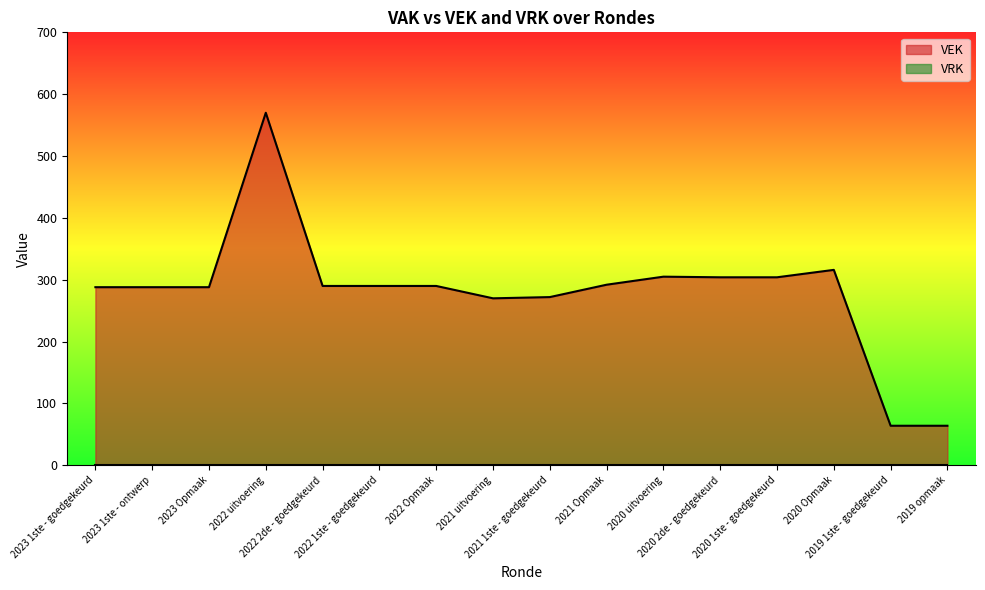

List the labels in order of value, largest first.

2022 uitvoering, 2020 Opmaak, 2020 uitvoering, 2020 2de - goedgekeurd, 2020 1ste - goedgekeurd, 2021 Opmaak, 2022 2de - goedgekeurd, 2022 1ste - goedgekeurd, 2022 Opmaak, 2023 1ste - goedgekeurd, 2023 1ste - ontwerp, 2023 Opmaak, 2021 1ste - goedgekeurd, 2021 uitvoering, 2019 1ste - goedgekeurd, 2019 opmaak